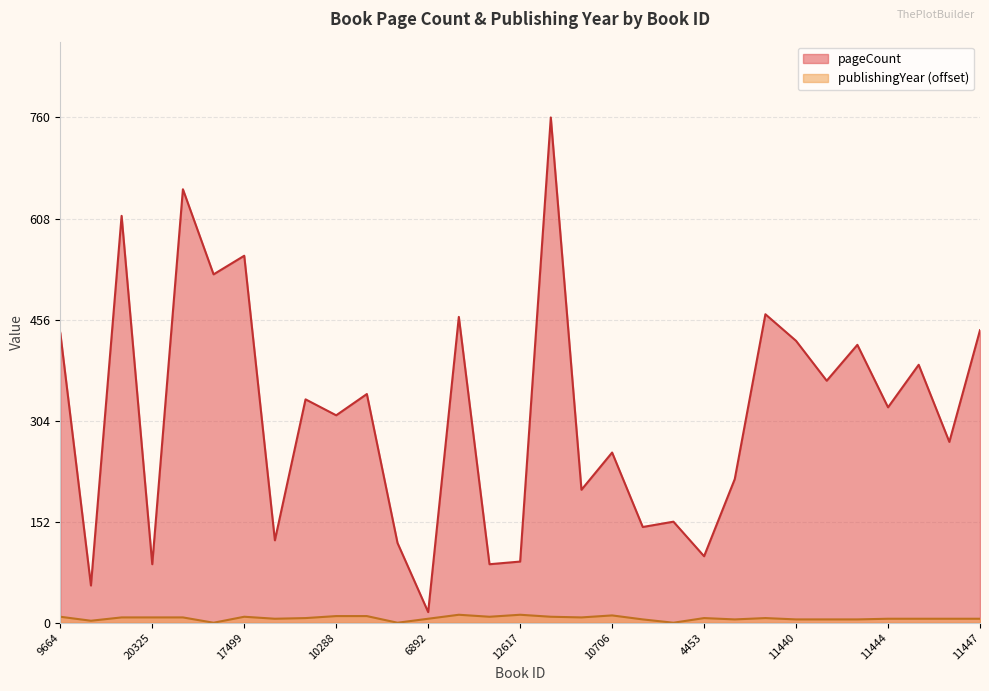

What is the highest value of the publishingYear series?

12